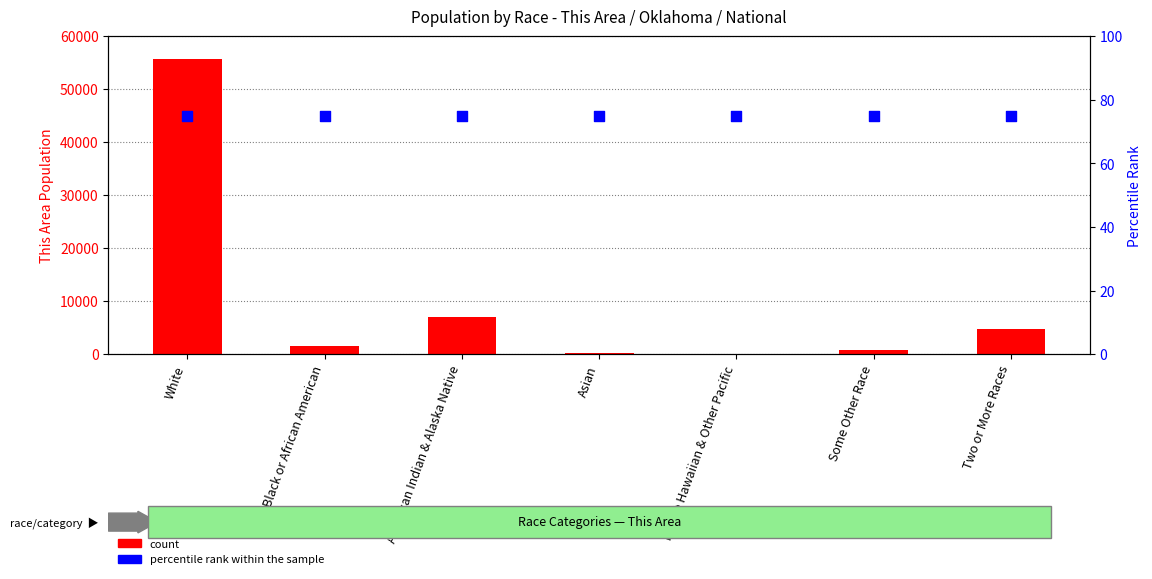

Which series has the largest total across all categories?

count